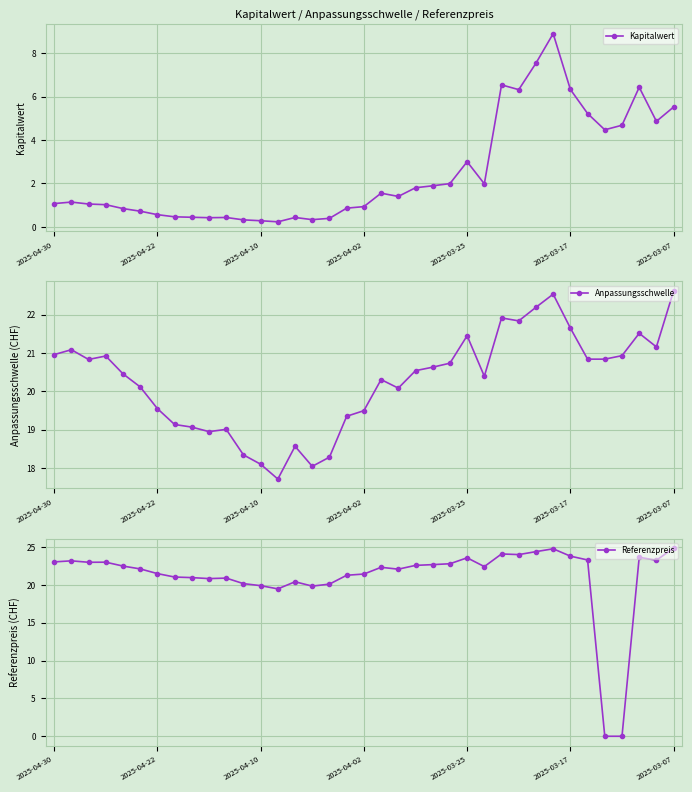

Reading left to right, what are all the values shown in this chart?

Kapitalwert: 1.1	1.1	1.1	1.0	0.8	0.7	0.6	0.5	0.4	0.4	0.4	0.3	0.3	0.2	0.4	0.3	0.4	0.9	0.9	1.6	1.4	1.8	1.9	2.0	3.0	2.0	6.5	6.3	7.5	8.9	6.3	5.2	4.5	4.7	6.4	4.9	5.5
Anpassungsschwelle: 21.0	21.1	20.8	20.9	20.5	20.1	19.6	19.1	19.1	19.0	19.0	18.3	18.1	17.7	18.6	18.0	18.3	19.4	19.5	20.3	20.1	20.5	20.6	20.7	21.4	20.4	21.9	21.8	22.2	22.5	21.6	20.8	20.8	20.9	21.5	21.2	22.6
Referenzpreis: 23.0	23.2	23.0	23.0	22.5	22.1	21.5	21.0	21.0	20.8	20.9	20.2	19.9	19.5	20.4	19.8	20.1	21.3	21.4	22.3	22.1	22.6	22.7	22.8	23.6	22.4	24.1	24.0	24.4	24.8	23.8	23.3	0.0	0.0	23.6	23.2	24.9